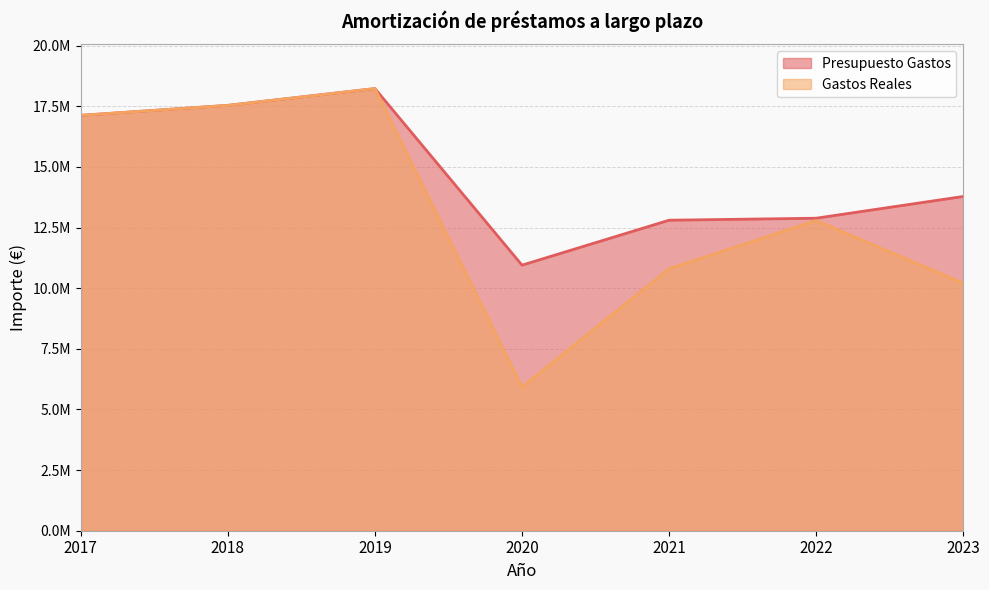

What is the average value of the Gastos Reales series?

13231898.9